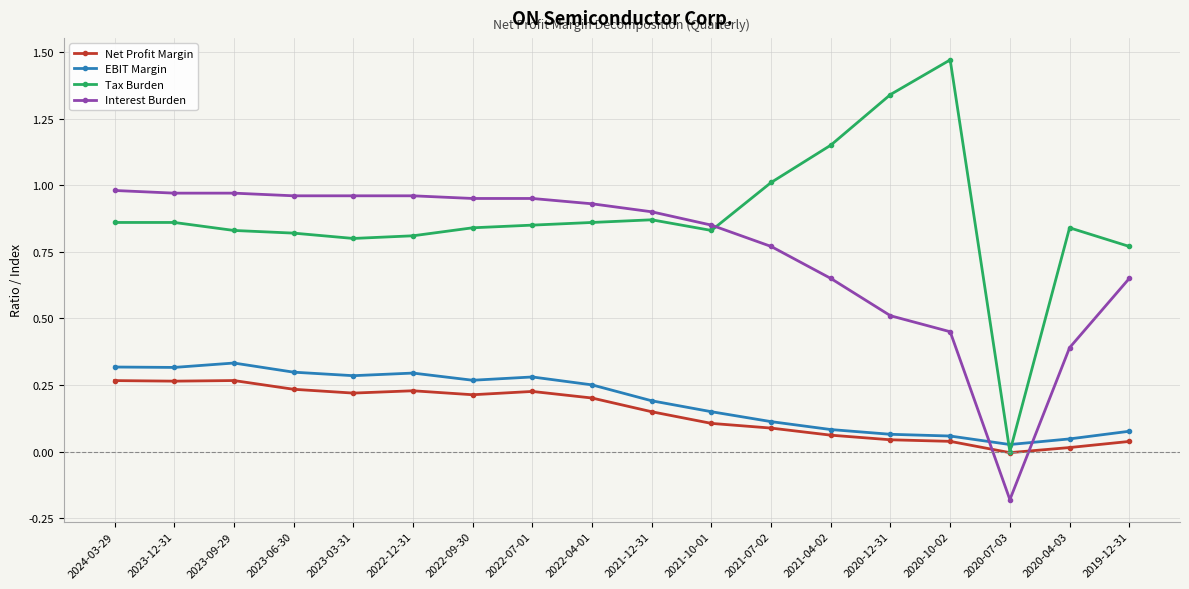

Where do Net Profit Margin and Interest Burden first cross each other?

2020-10-02 and 2020-07-03